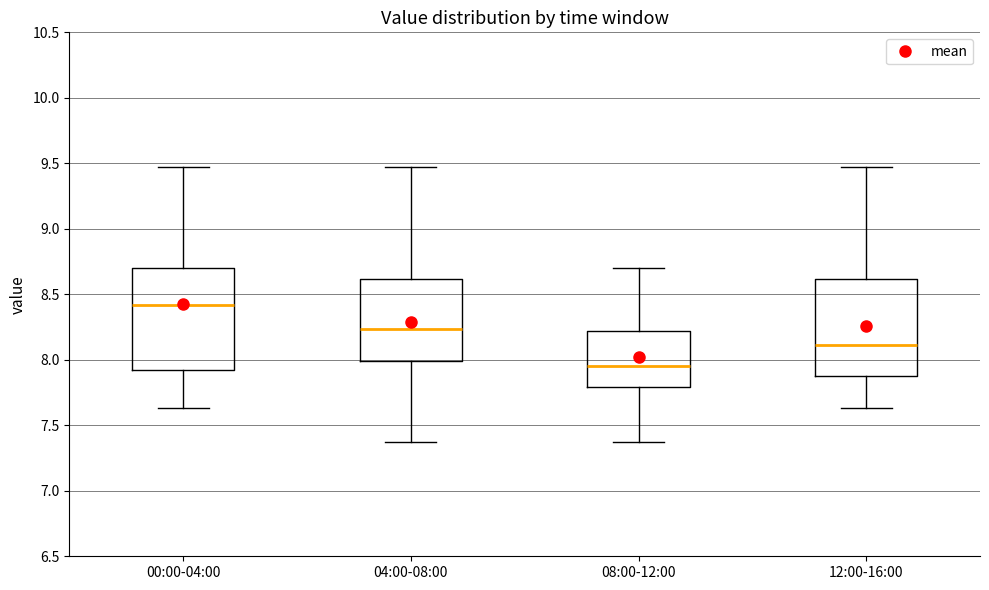

Reading left to right, transcribe this box plot: for each box, give where its median line is, the range the box spans, and where its two whiskers end, as read against the y-axis. The values are not printed on the chart, so give them approximately, as read against the axis.

00:00-04:00: median 8.40, box 7.90 to 8.70, whiskers 7.65 to 9.45
04:00-08:00: median 8.25, box 8.00 to 8.60, whiskers 7.35 to 9.45
08:00-12:00: median 7.95, box 7.80 to 8.20, whiskers 7.35 to 8.70
12:00-16:00: median 8.10, box 7.90 to 8.60, whiskers 7.65 to 9.45